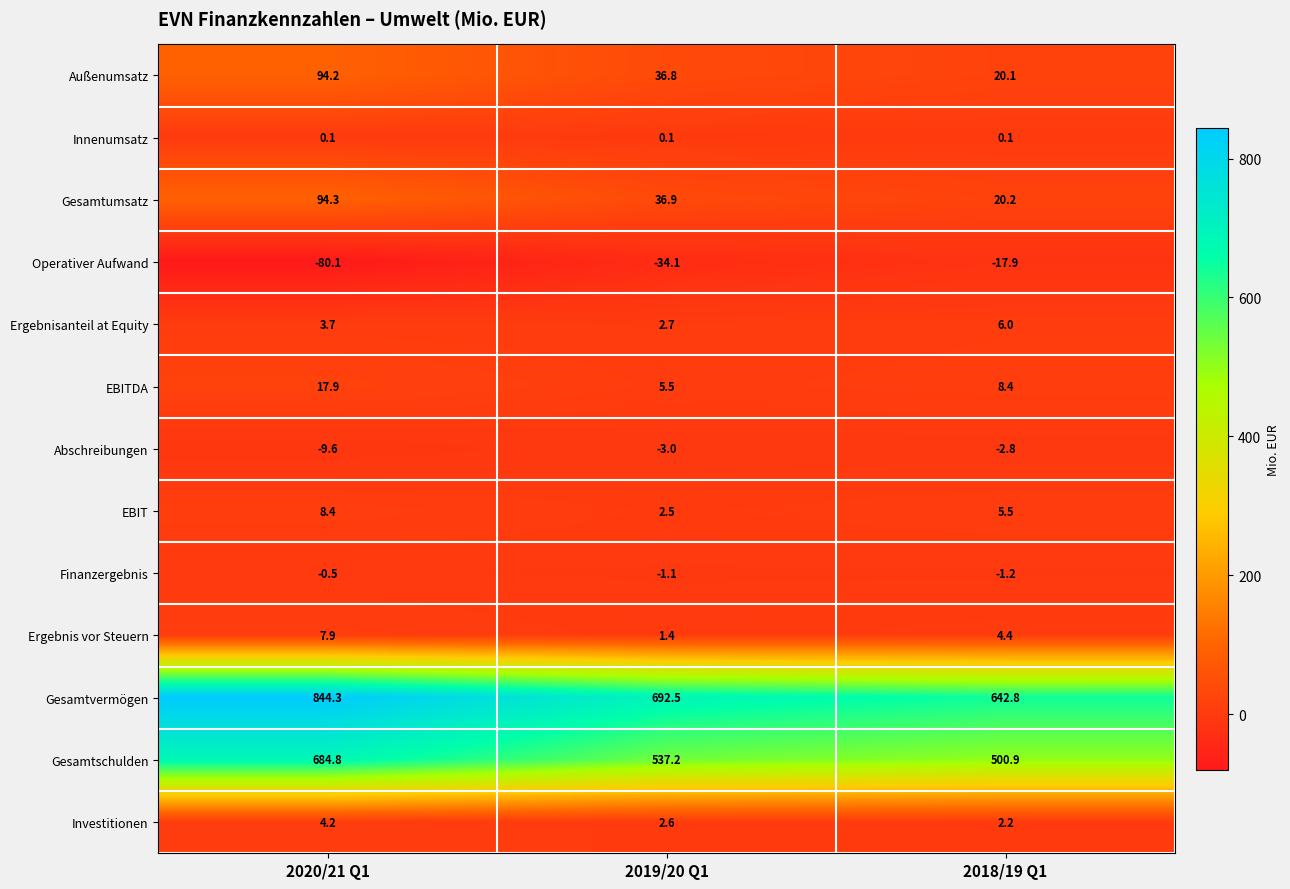

At which category is the sum across all series the highest?

2020/21 Q1